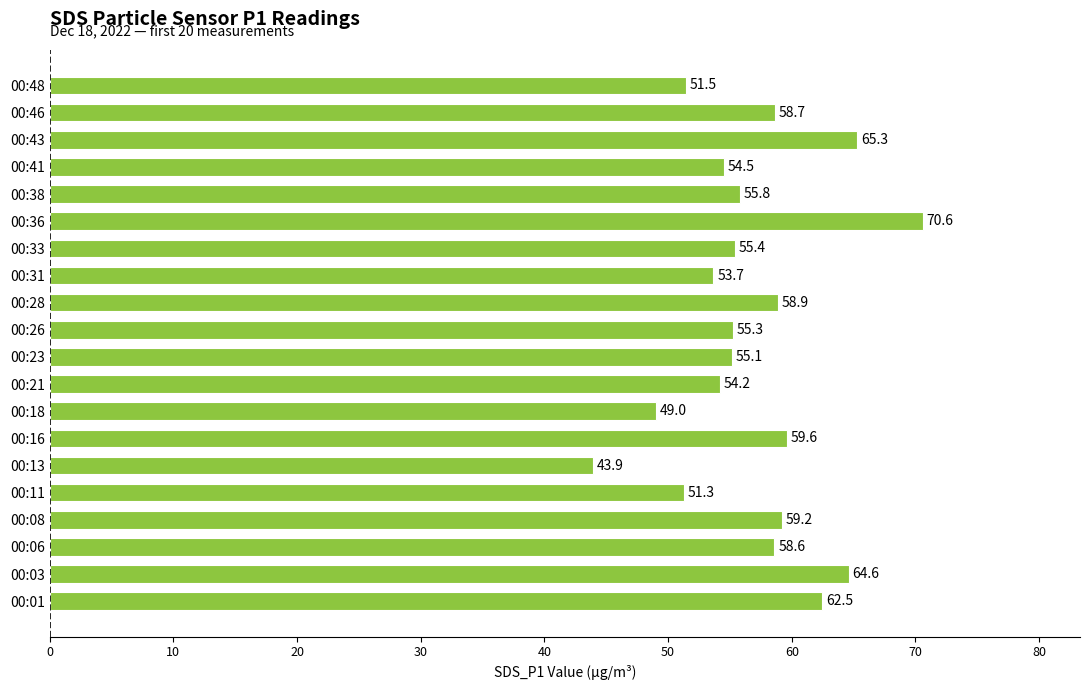

List the labels in order of value, largest first.

00:36, 00:43, 00:03, 00:01, 00:16, 00:08, 00:28, 00:46, 00:06, 00:38, 00:33, 00:26, 00:23, 00:41, 00:21, 00:31, 00:48, 00:11, 00:18, 00:13